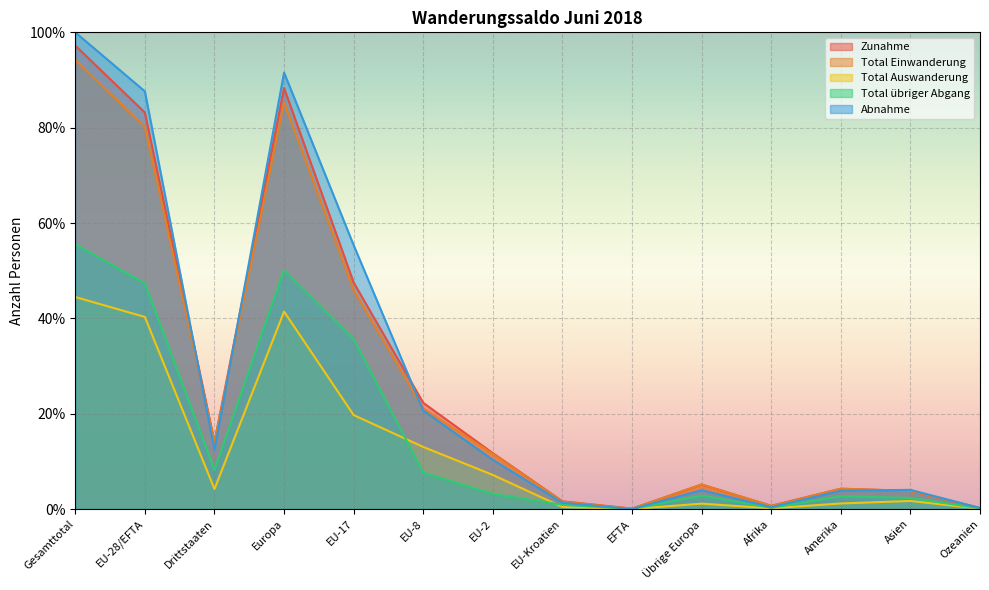

The value of Zunahme at Gesamttotal is 156.1. True or false?

False